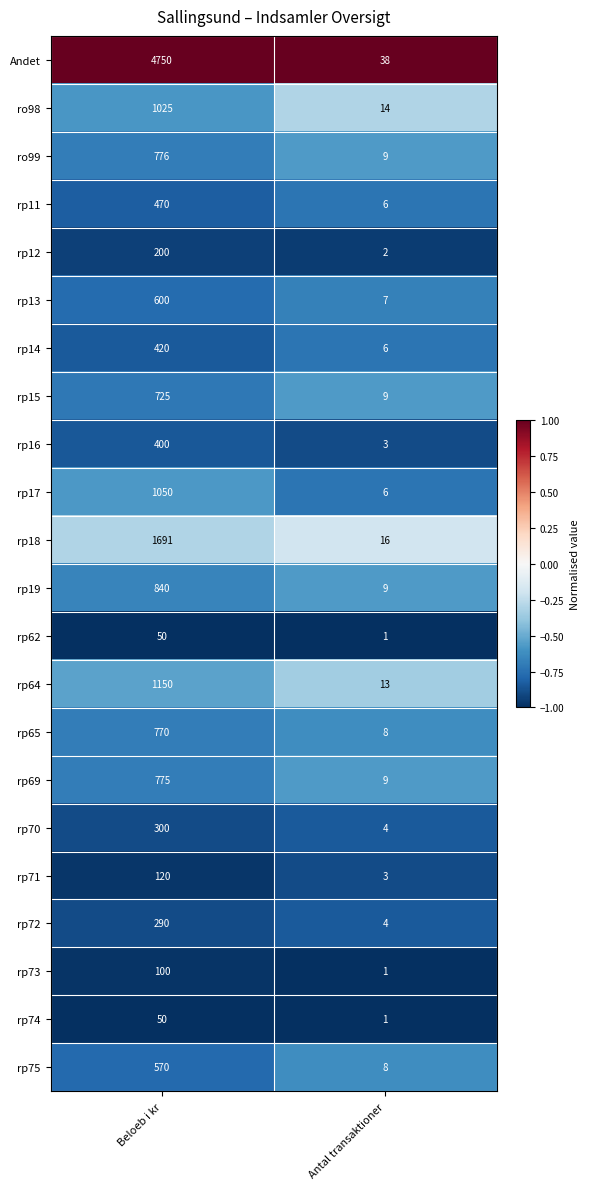

Which series changed the most between Beloeb i kr and Antal transaktioner?

Andet